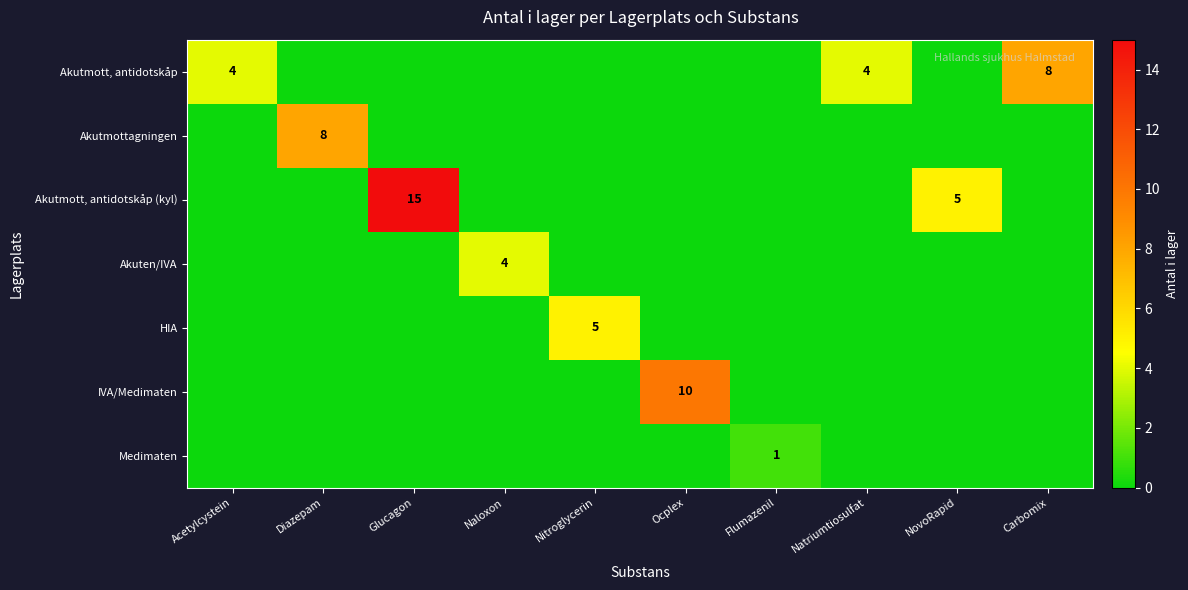

Is it true that HIA equals 5 at Nitroglycerin?

True